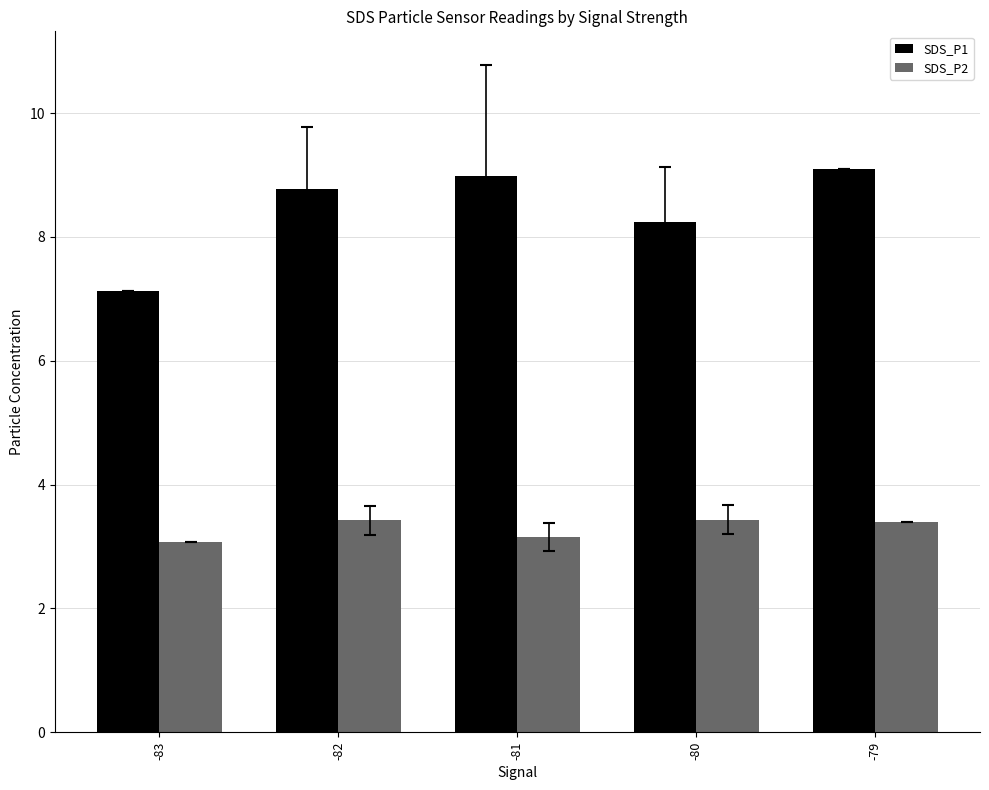

How many groups of bars are there?

5